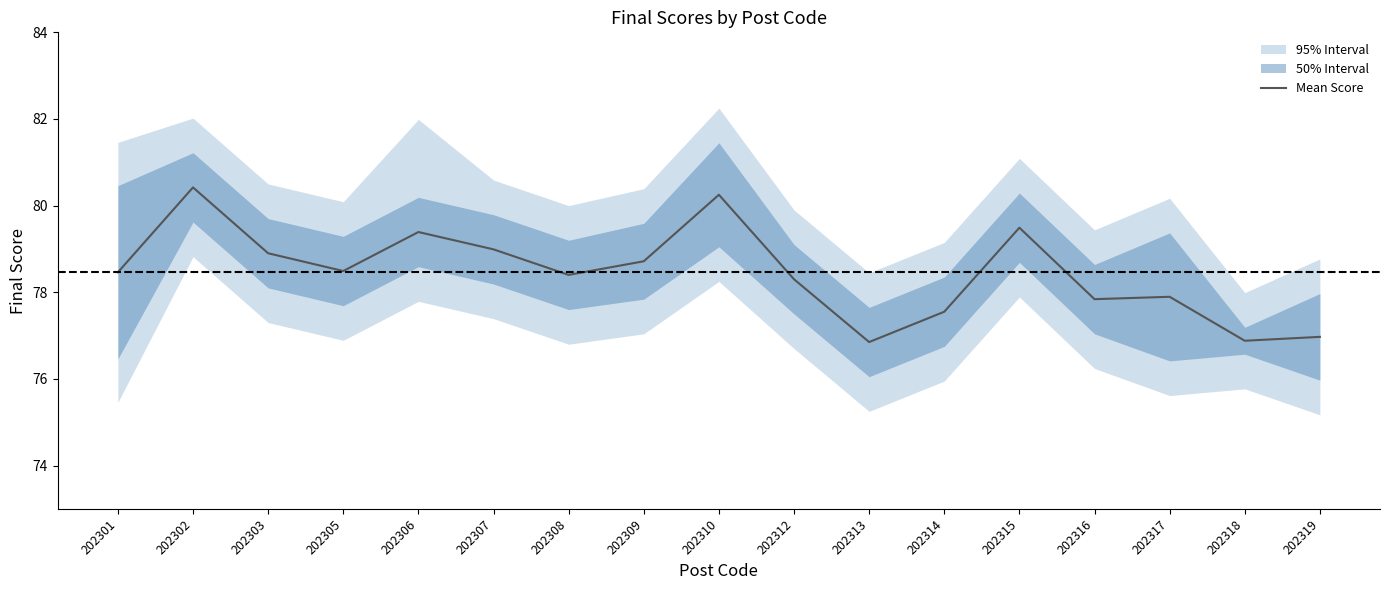

How many lines are shown in the chart?

1